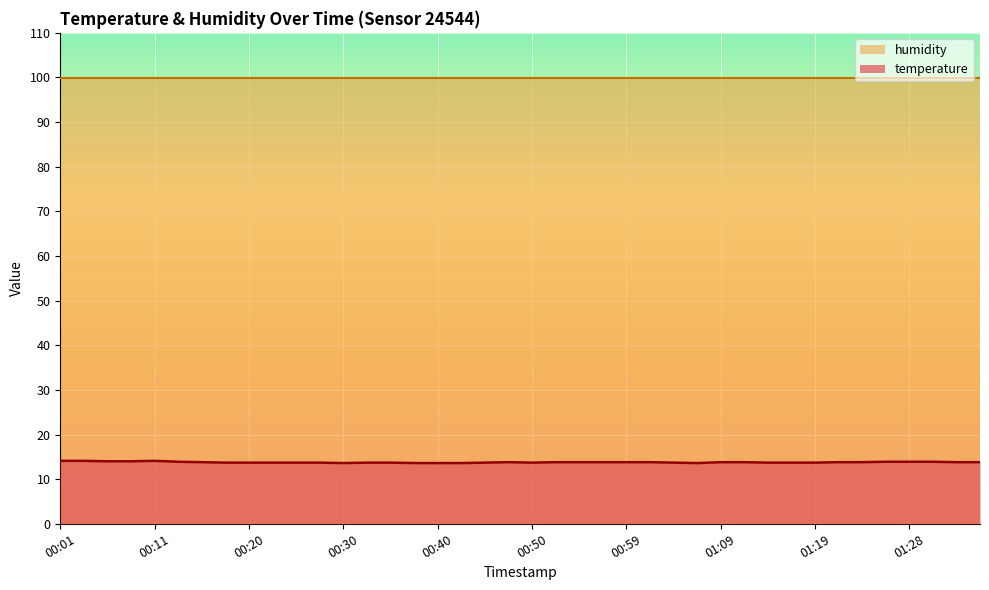

Which series has the widest spread of values?

temperature